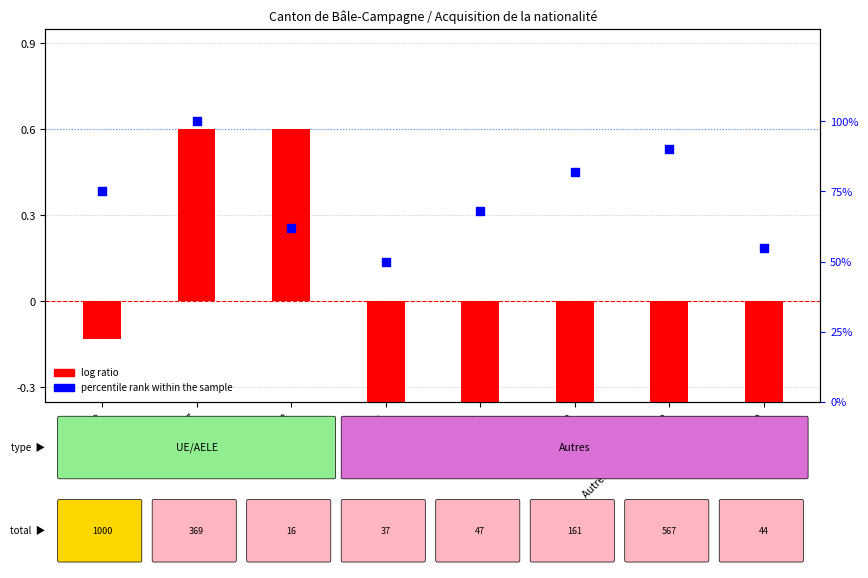

What is the total value across all series at Afrique?

49.4